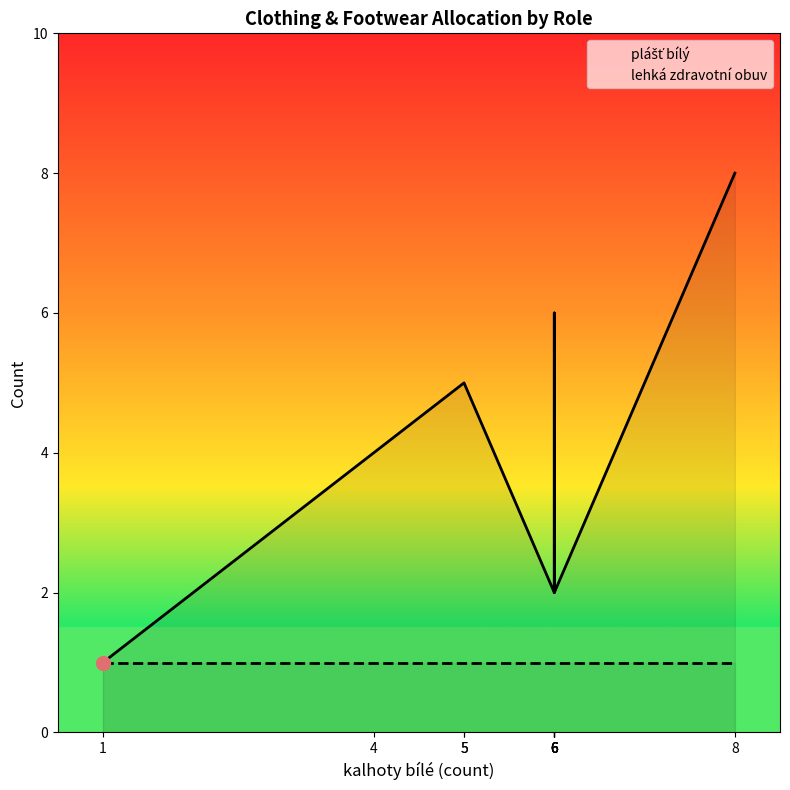

How many lines are shown in the chart?

2